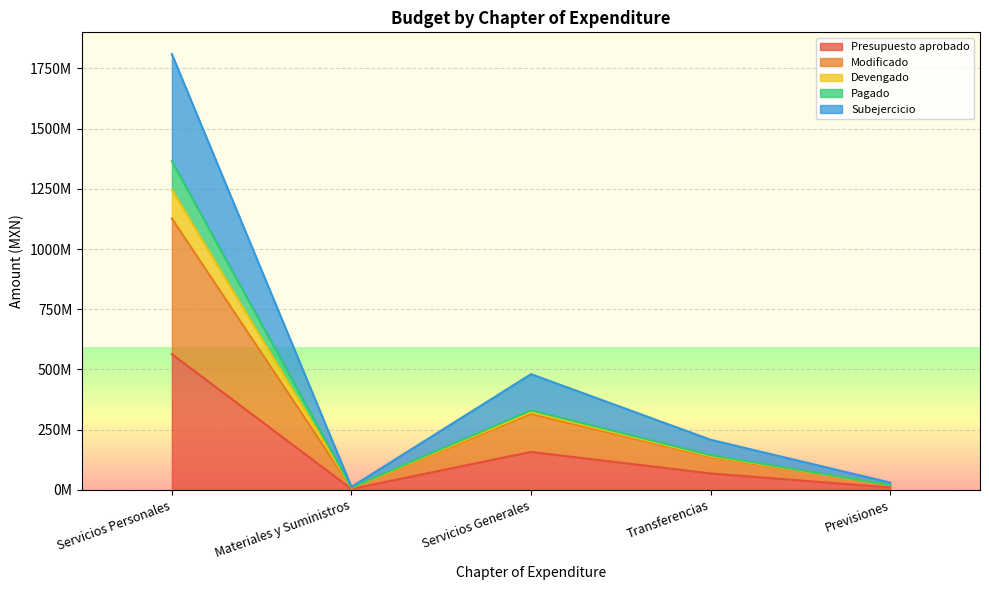

Does the chart display data point markers on the line(s)?

No